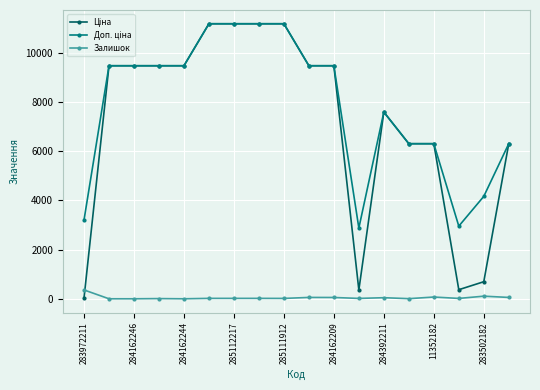

What is the greatest value displayed?

11188.2